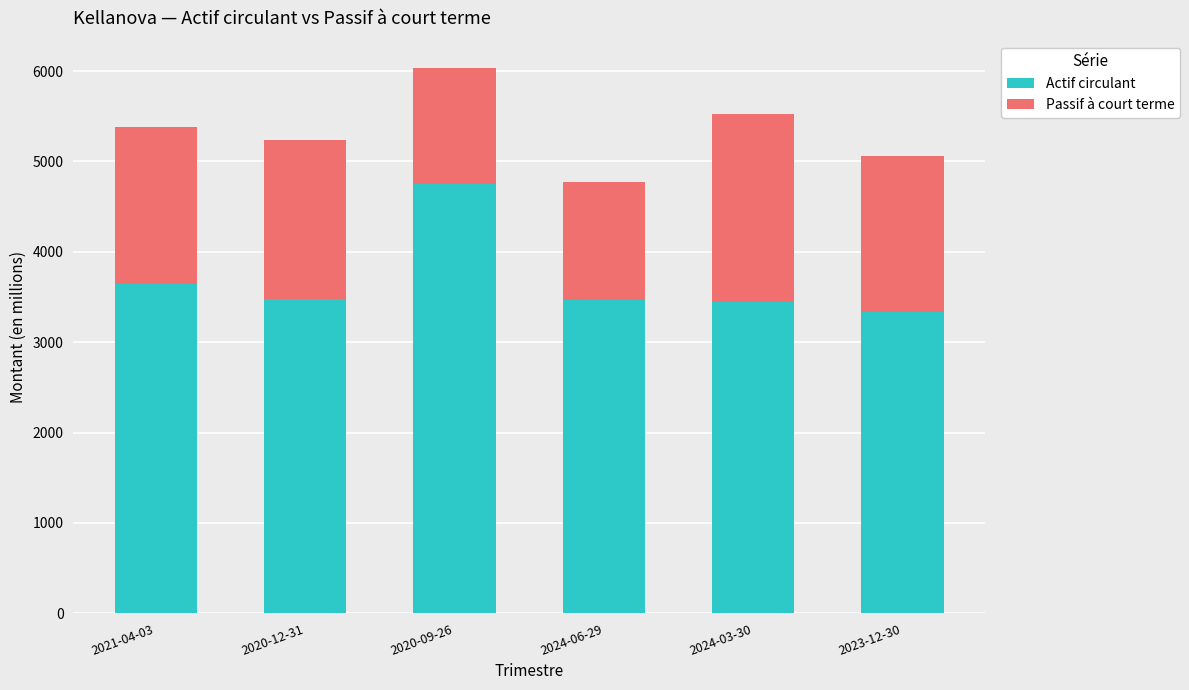

How many values in the Actif circulant series are below 3482?

3